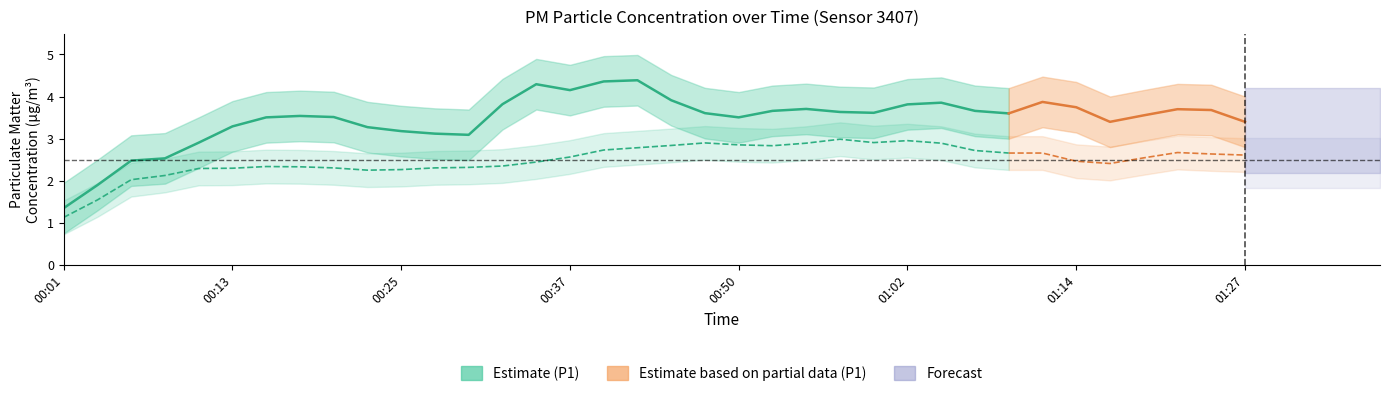

What is the average value of the P1 series?

3.5